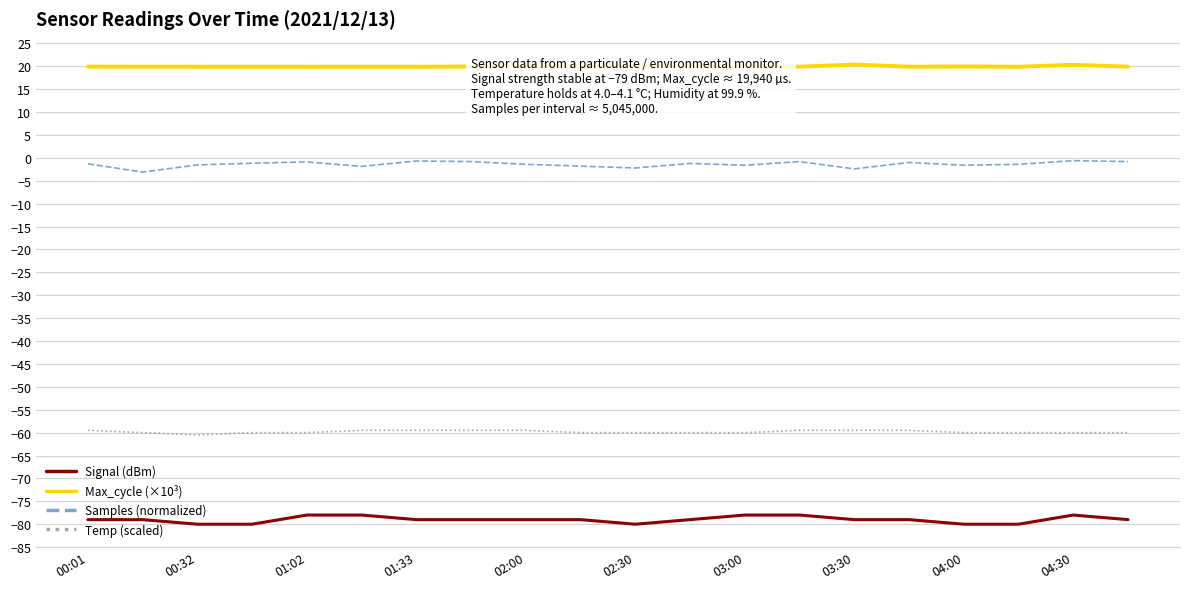

Is this an area chart (filled region under the line)?

No